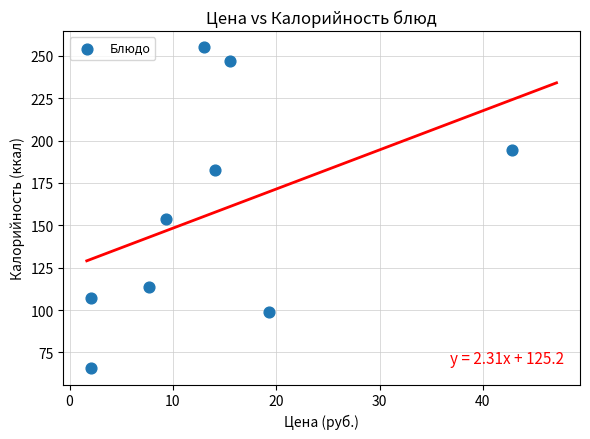

What is the average Y value?

157.5